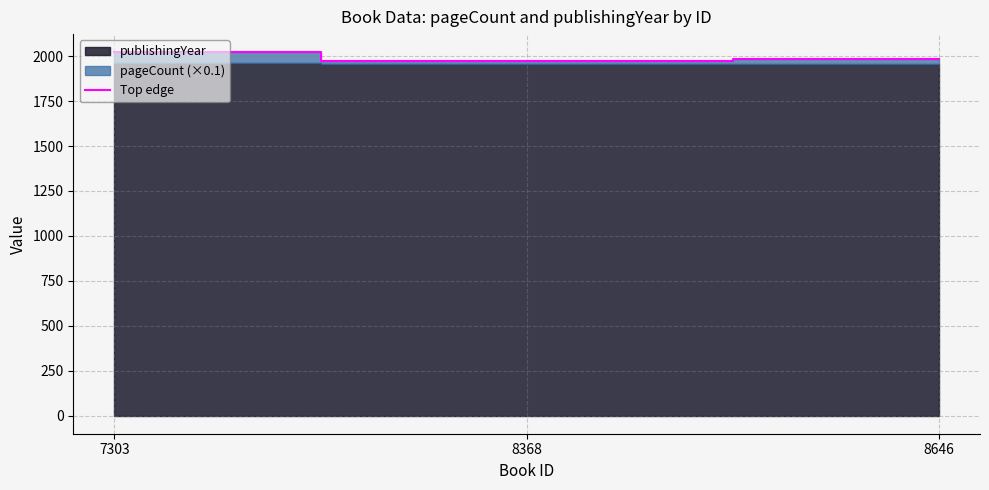

Is it true that Top edge equals 726.5 at 8646?

False